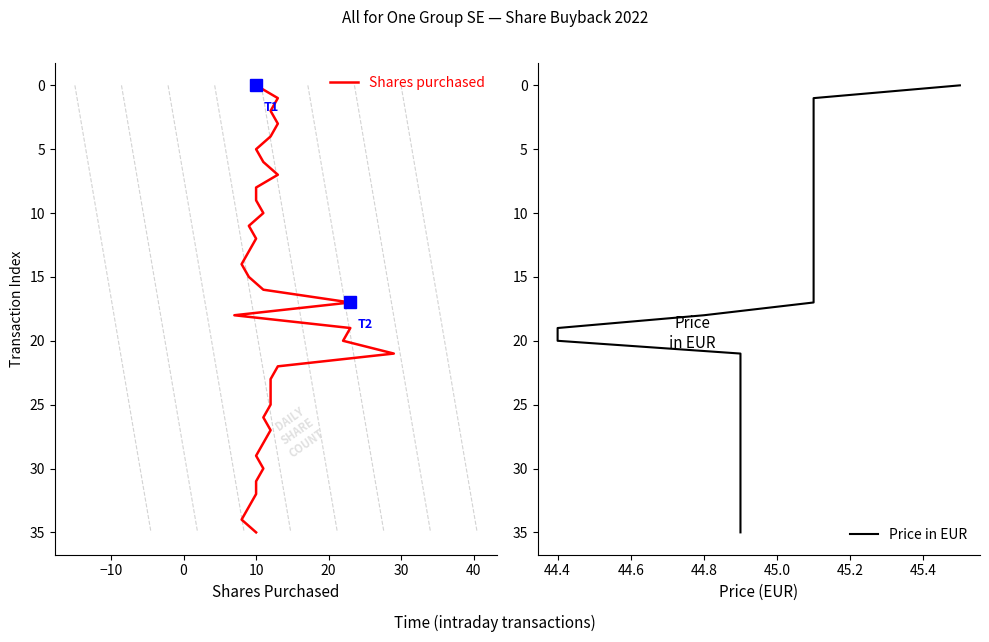

True or false: Price in EUR has a value of 6 at 9.

False